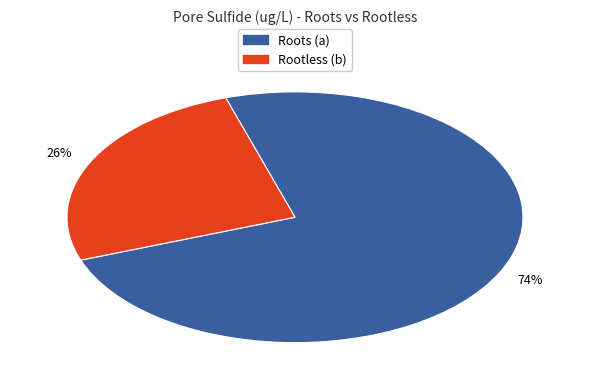

Does any single category account for the majority?

Yes